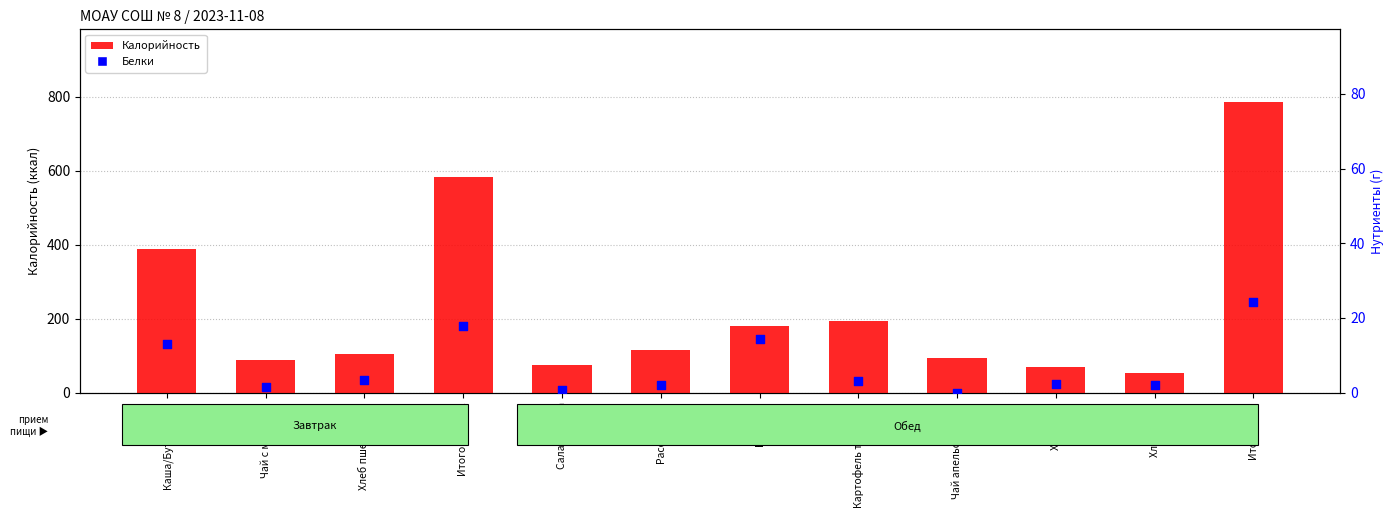

What is the total value across all series at Чай апельсиновый?

94.1